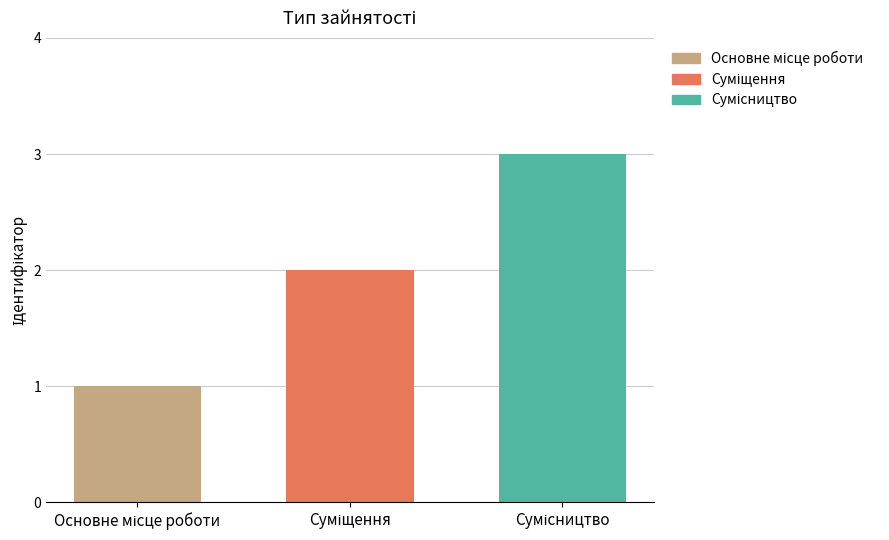

What is the label of the 3rd bar from the left?

Сумісництво